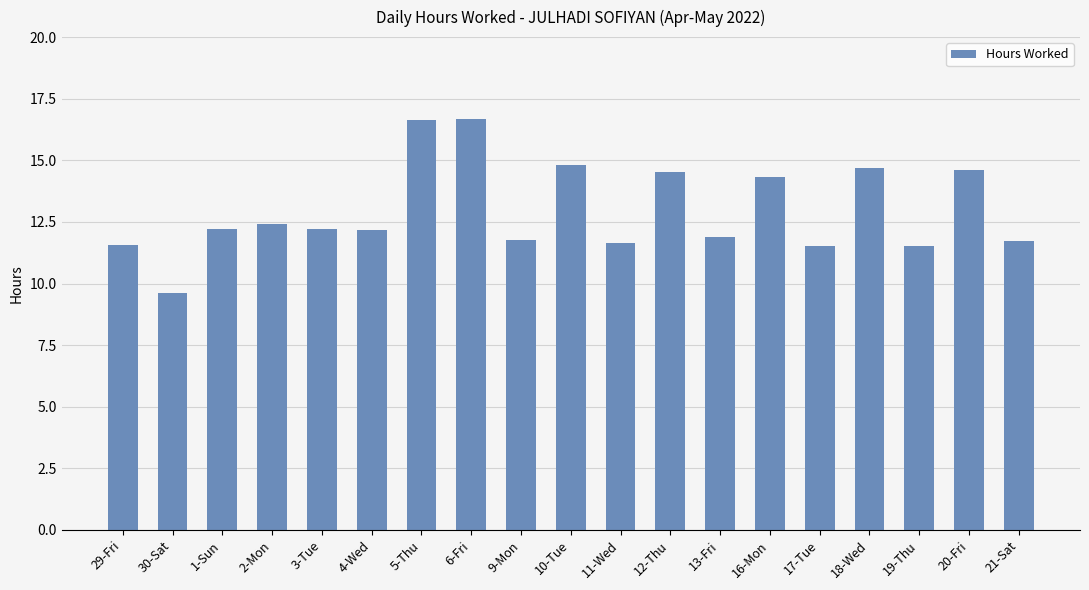

What is the approximate value at 12-Thu?

14.5